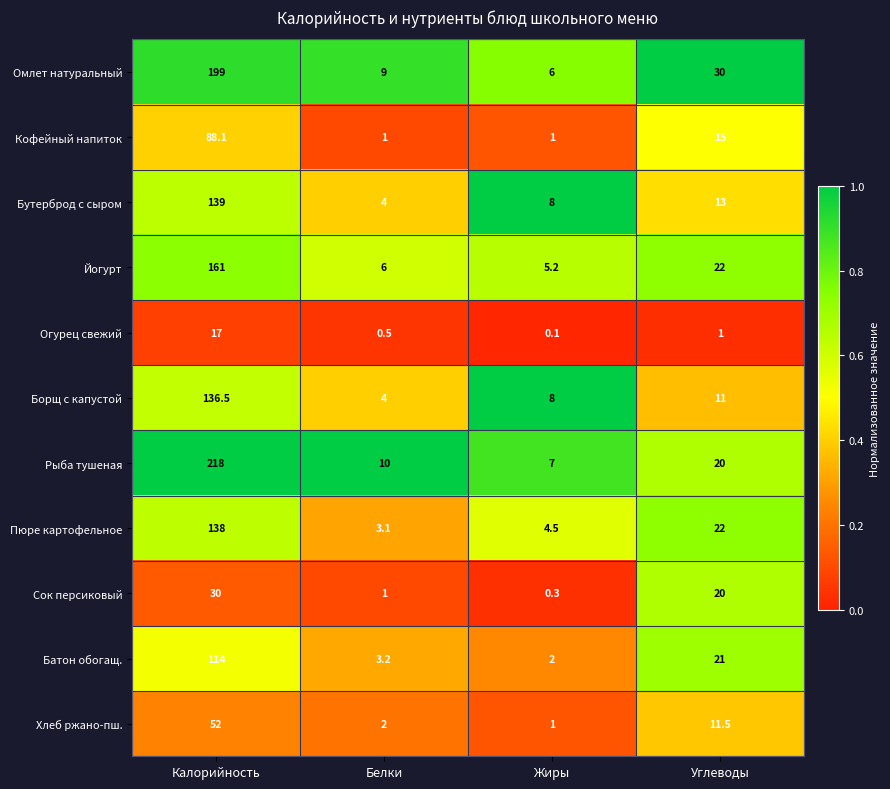

Which series has the largest range (max minus min)?

Рыба тушеная